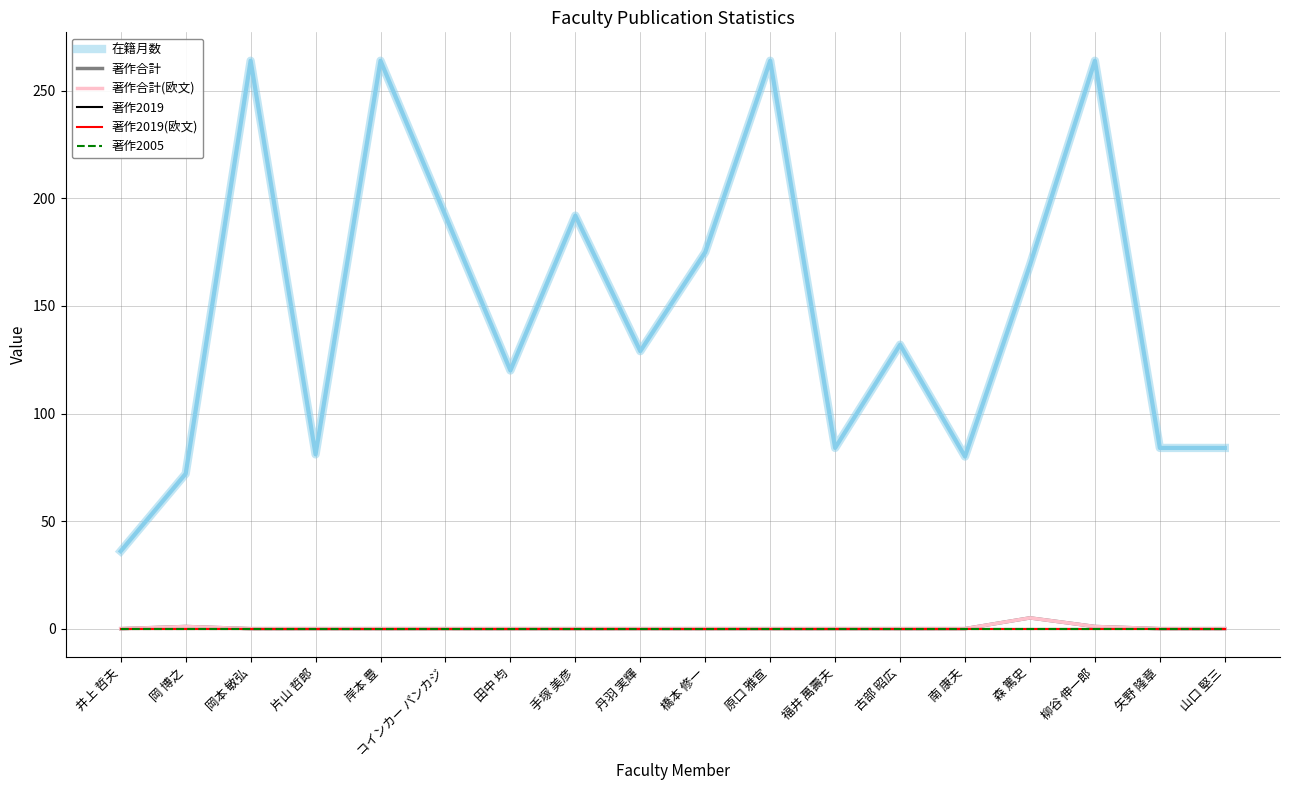

What is the total value across all series at 矢野 隆章?

84